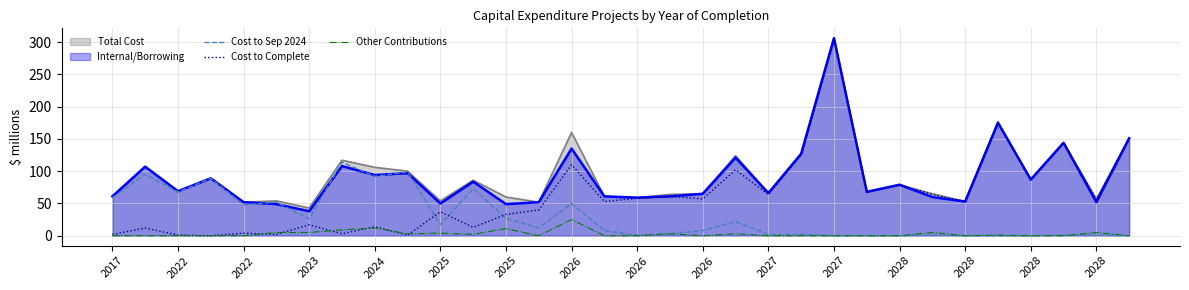

Does the chart display data point markers on the line(s)?

No